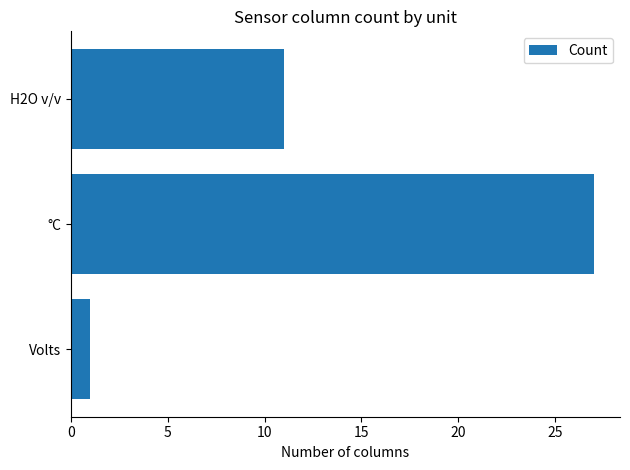

Count the number of data series in this chart.

1